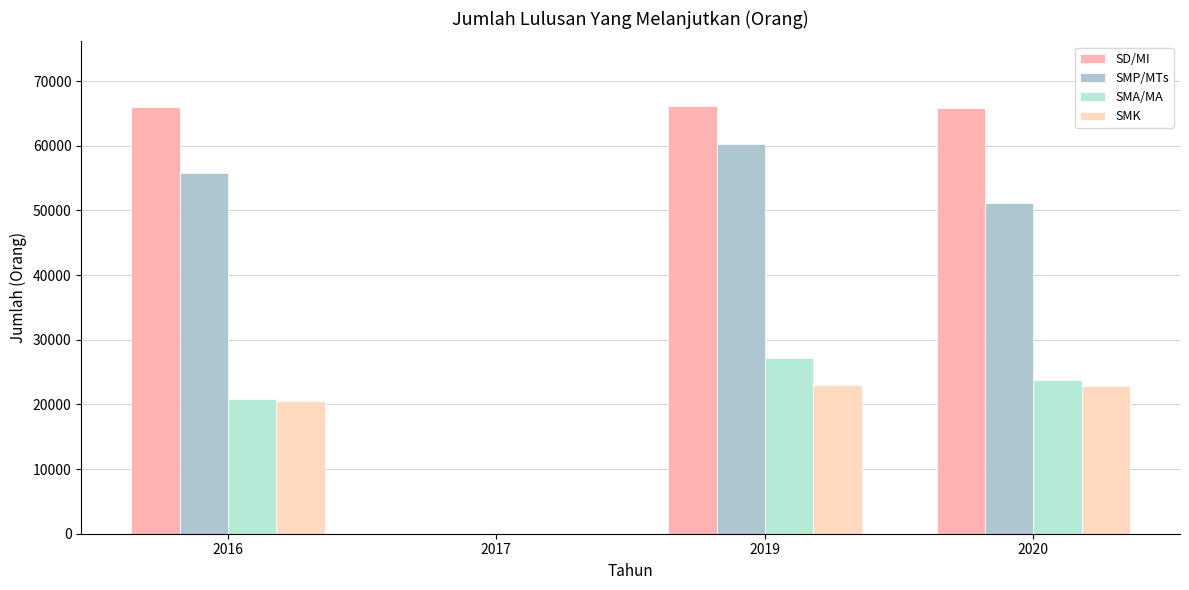

The SMP/MTs series shows 0 at 2017. True or false?

True